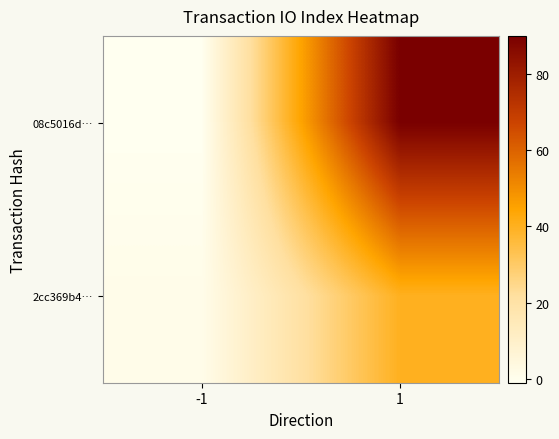

Which has a higher value, -1 or 1?

1